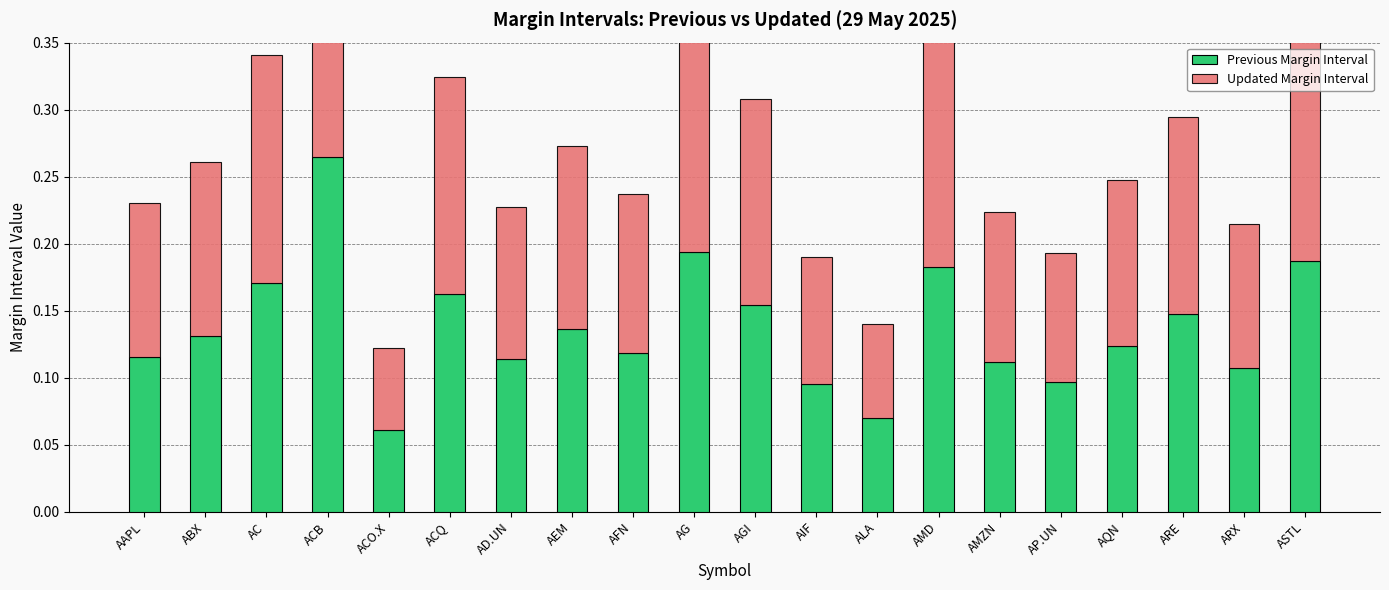

What value does the Updated Margin Interval series have at ARE?

0.1